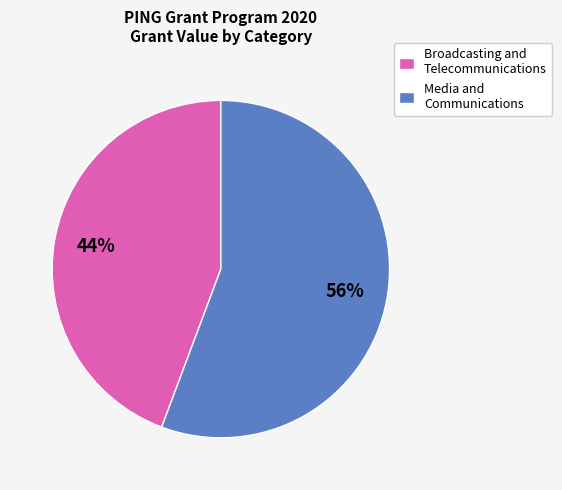

Is it true that Media and Communications is 56% of the pie?

True